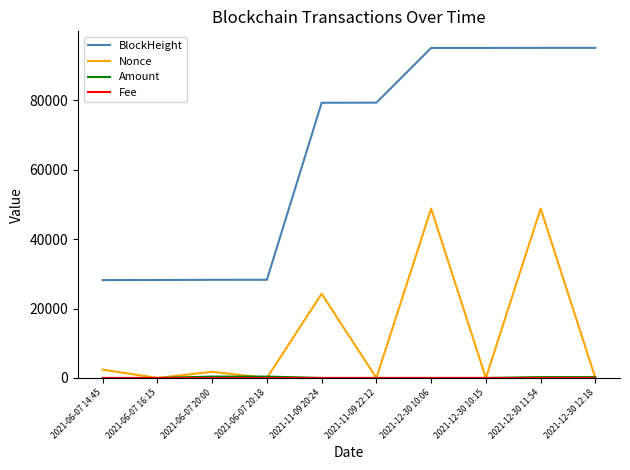

How many values in the Nonce series are below 1772?

5